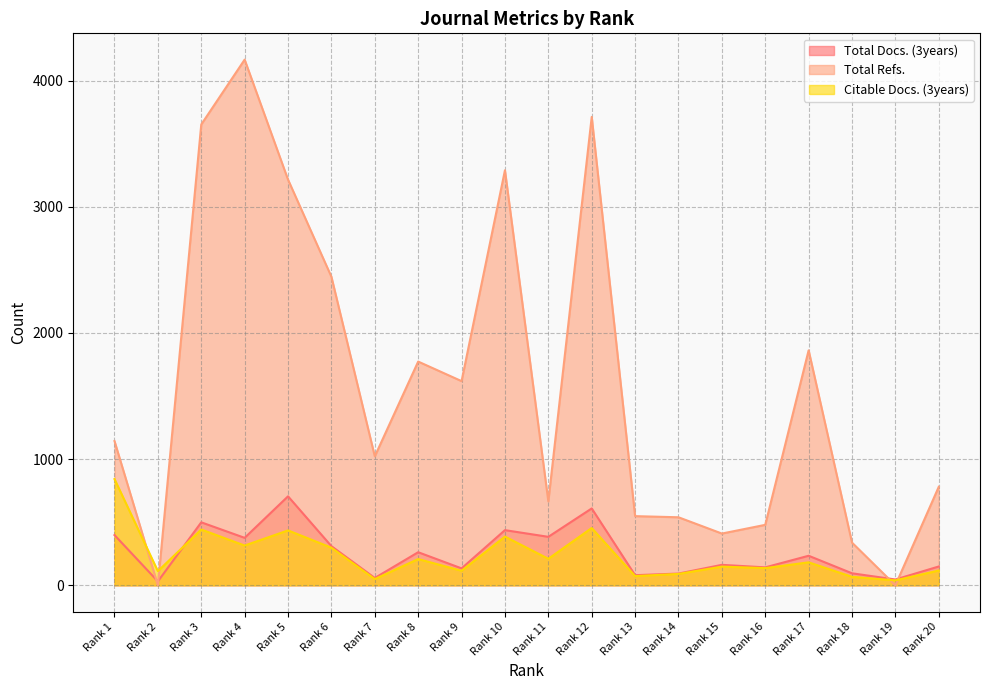

At which label does Total Refs. first exceed 1143?

Rank 3